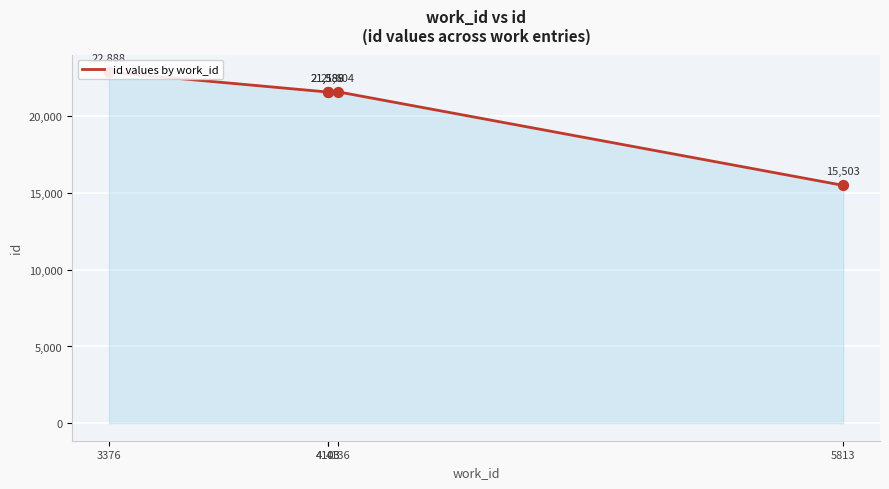

Approximately how many times larger is the value at 5813 compared to 4103?

0.7